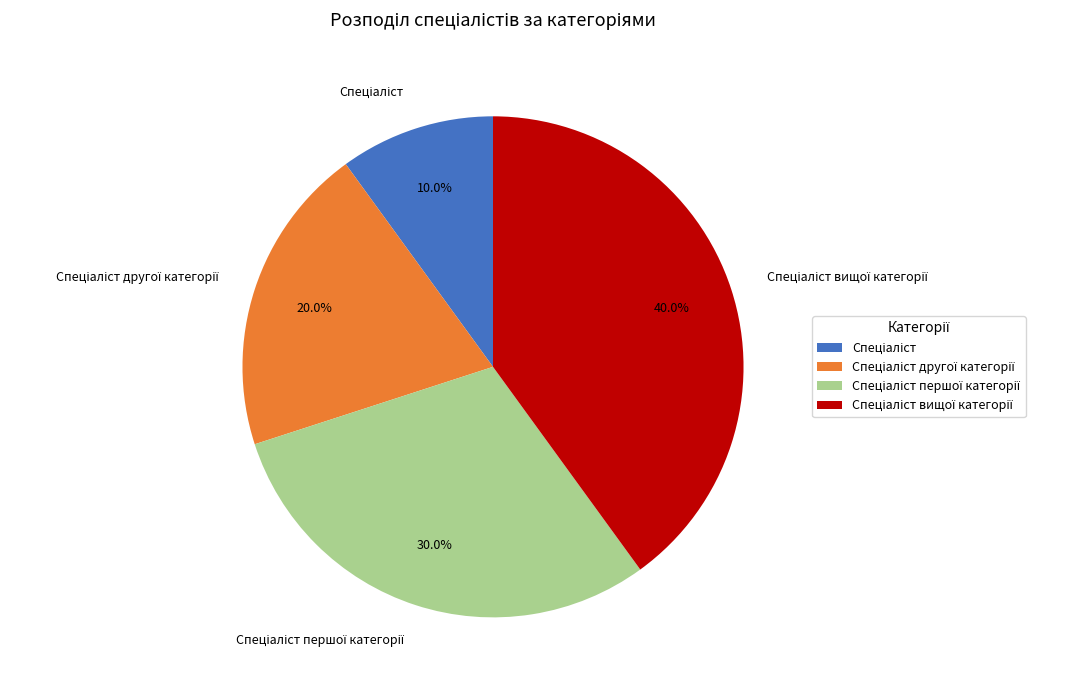

Does any single category account for the majority?

No